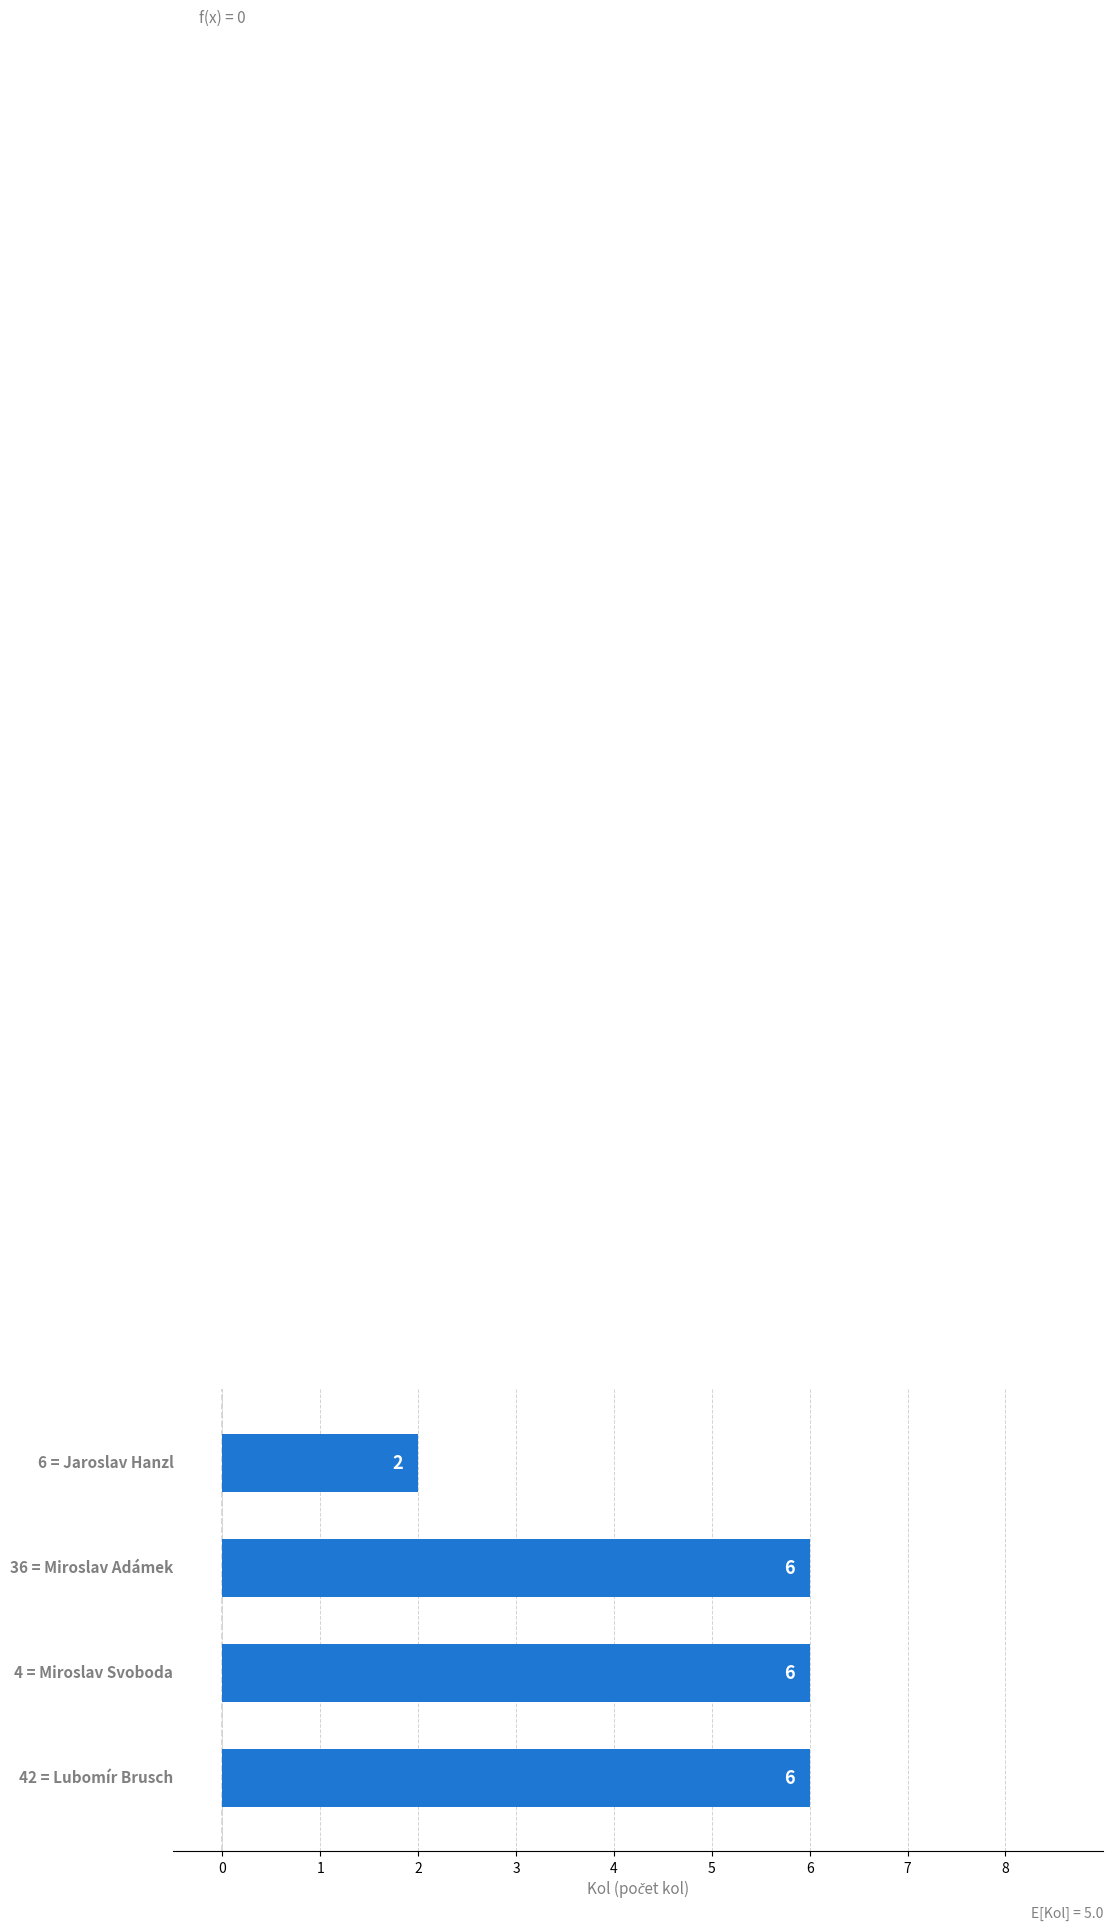

How many bars are there in total?

4